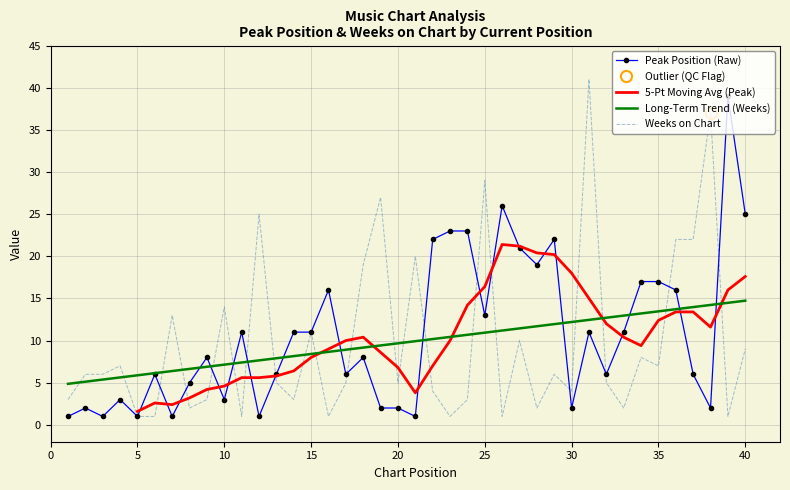

True or false: Weeks on Chart and Long-Term Trend (Weeks) intersect in this chart.

True